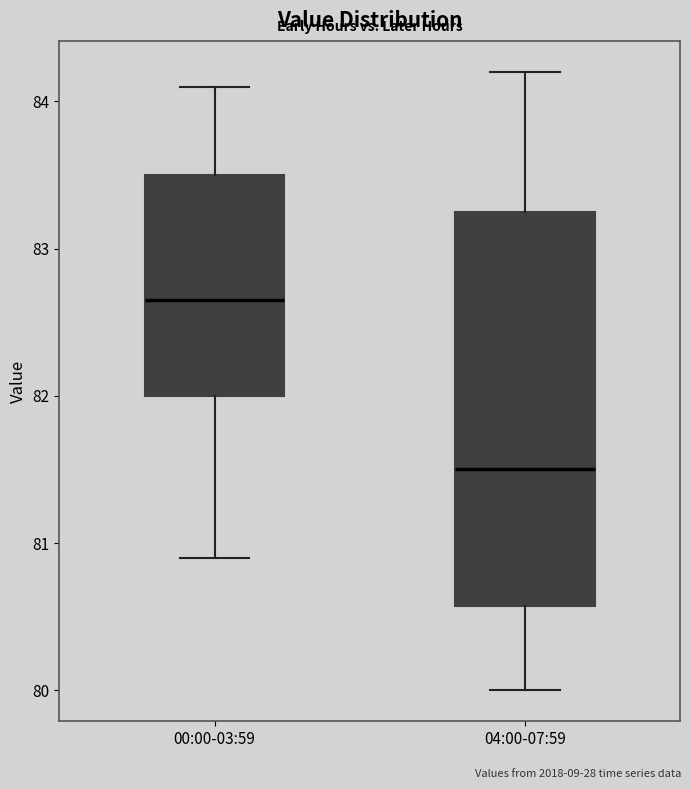

Where is the lower edge of the box for 00:00-03:59 on the y-axis? The values are not printed on the chart, so give them approximately, as read against the axis.

82.0